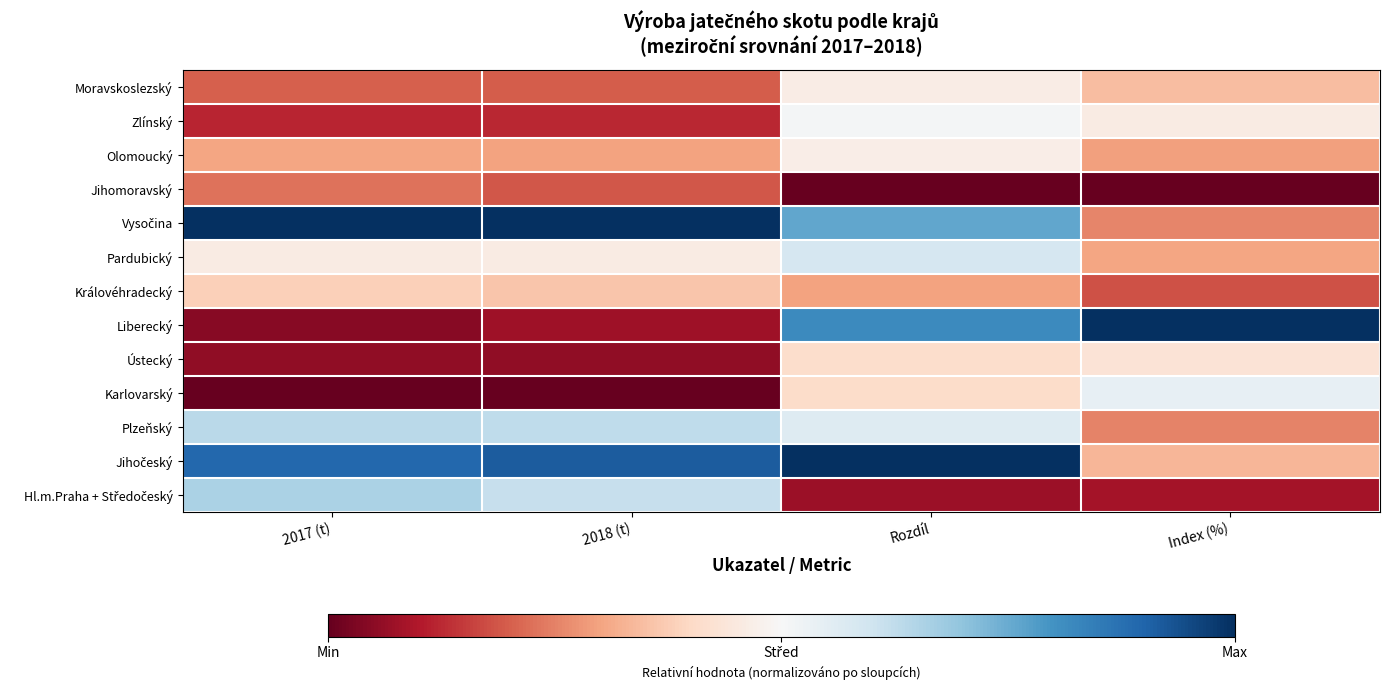

What is the sum of all values?

1.2